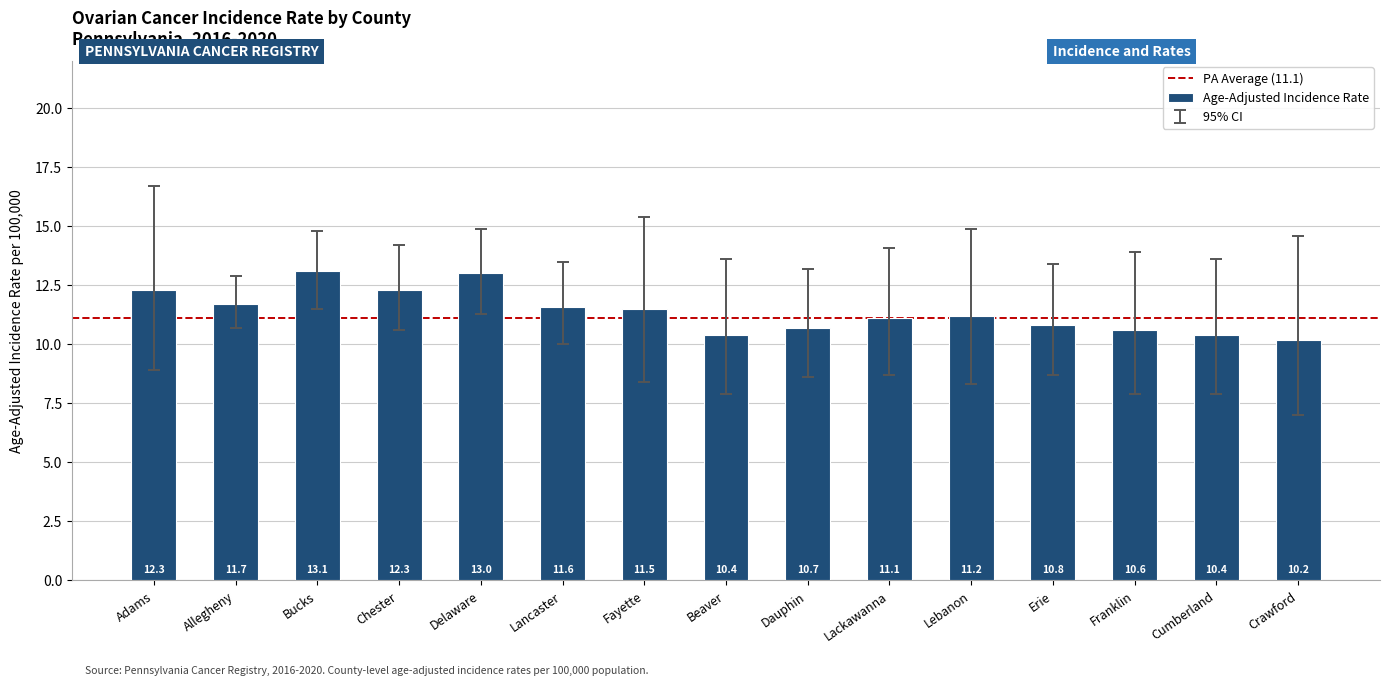

What is the label of the 15th bar from the right?

Adams